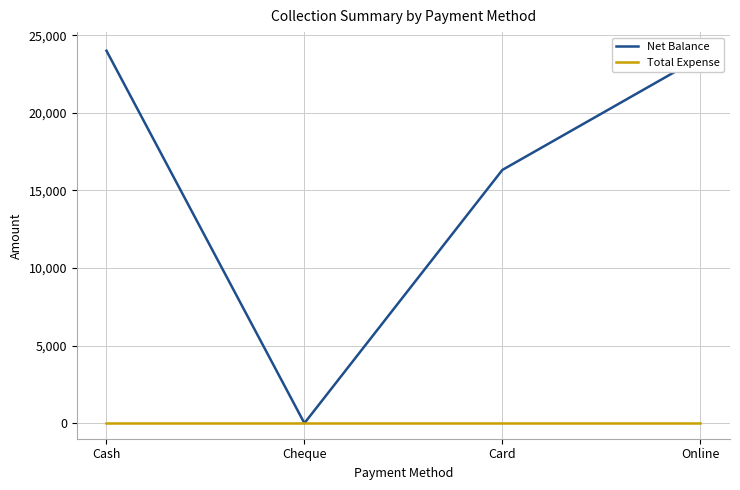

Which series changed the most between Card and Online?

Net Balance